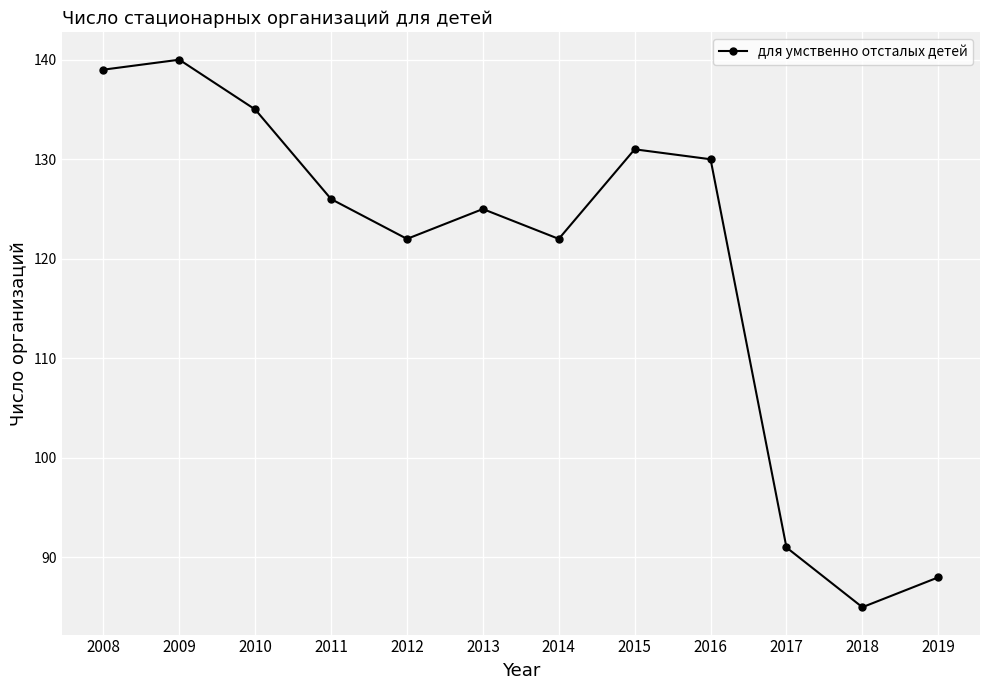

What is the value of the 3rd point from the left?

135